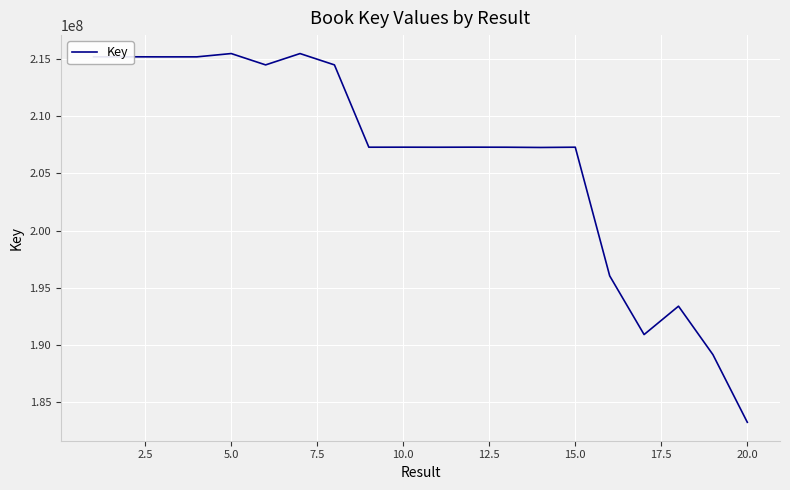

What is the smallest value displayed?

183256928